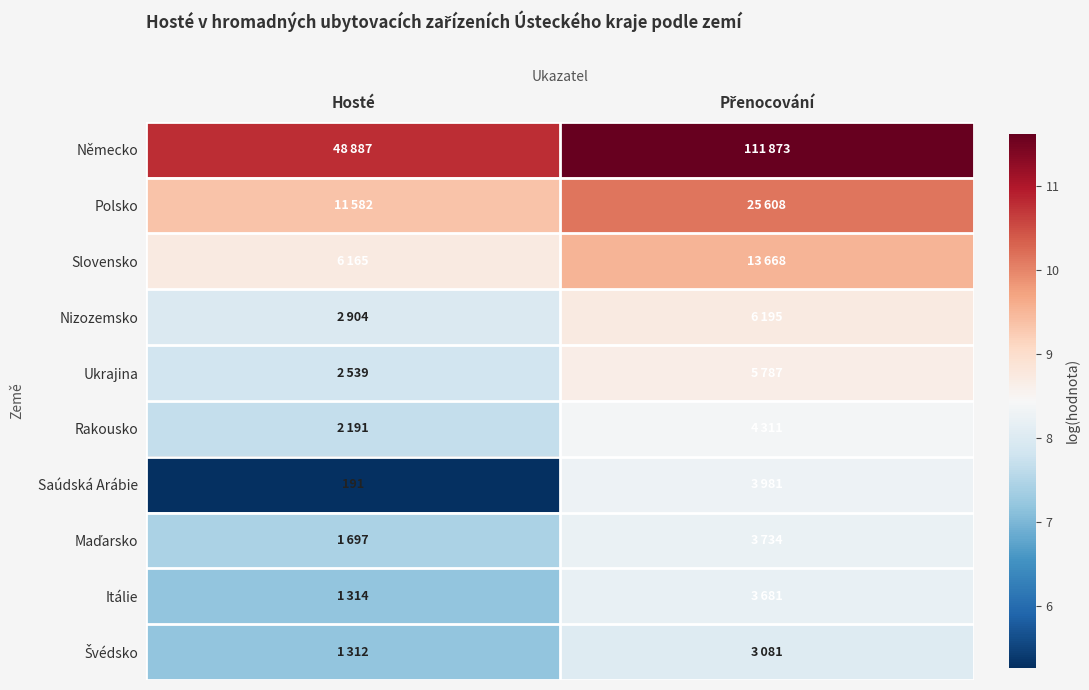

What is the difference between the maximum and minimum values in the Nizozemsko series?

0.8